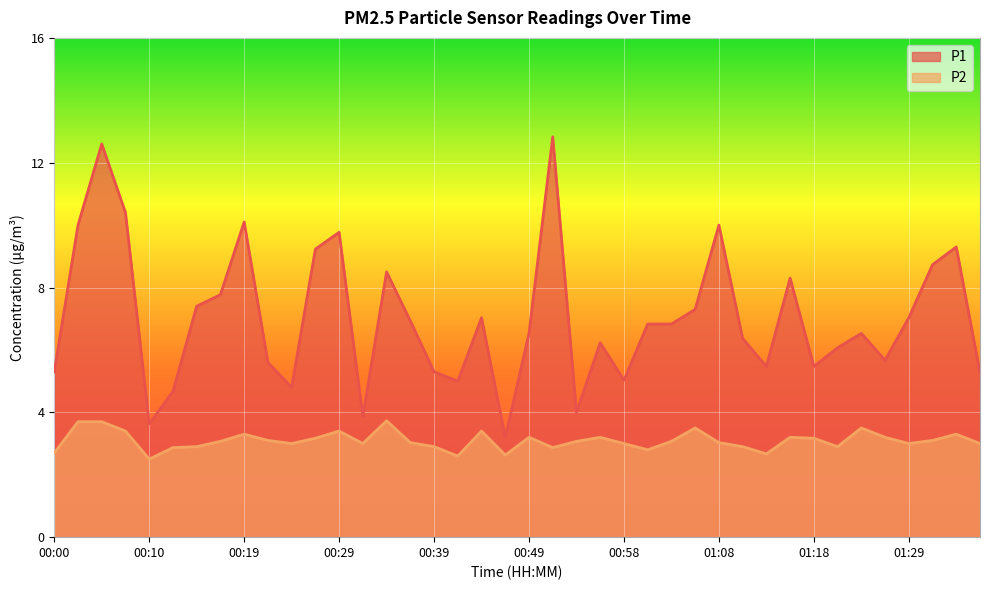

Where is P1 nearest to the value 8?

00:17